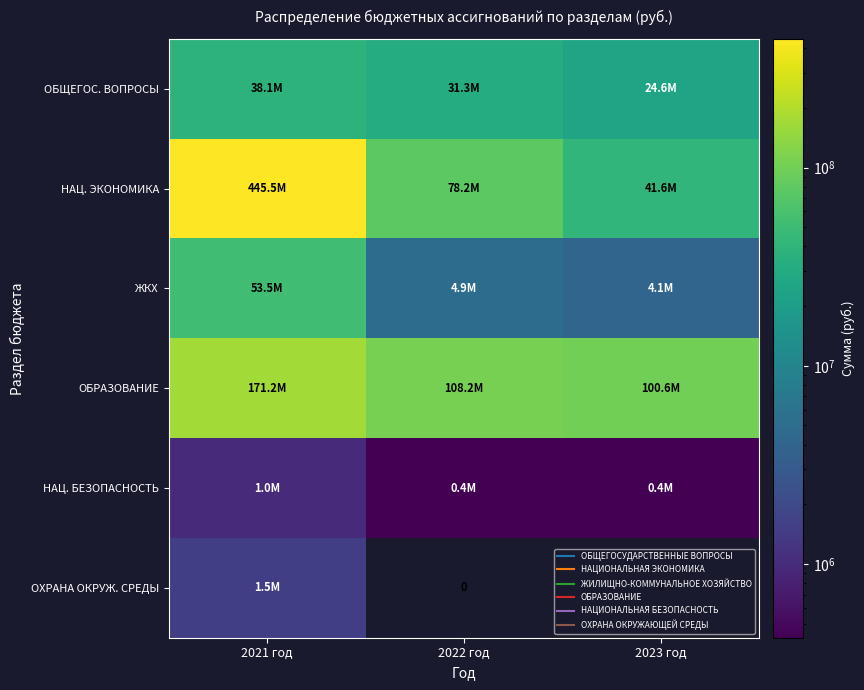

Which series has the largest range (max minus min)?

НАЦ. ЭКОНОМИКА